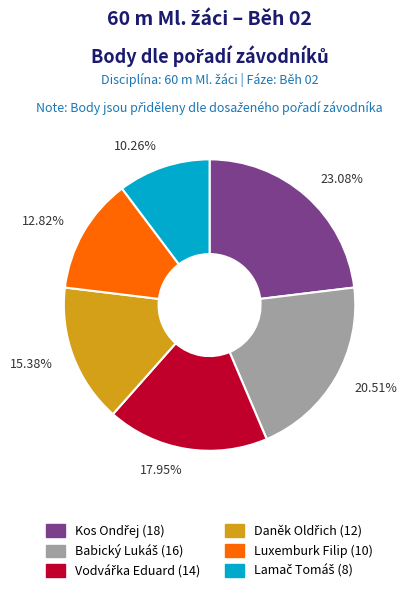

Is there any slice that represents more than half of the pie?

No